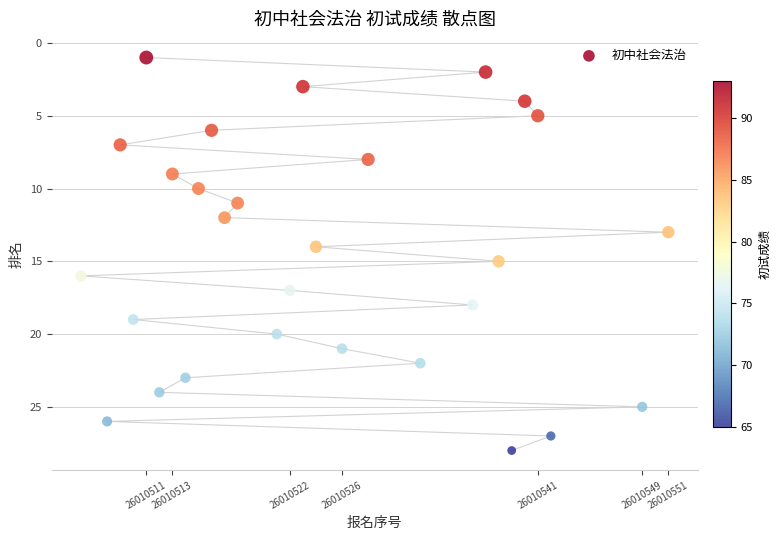

What is the range of X values (max minus min)?

45